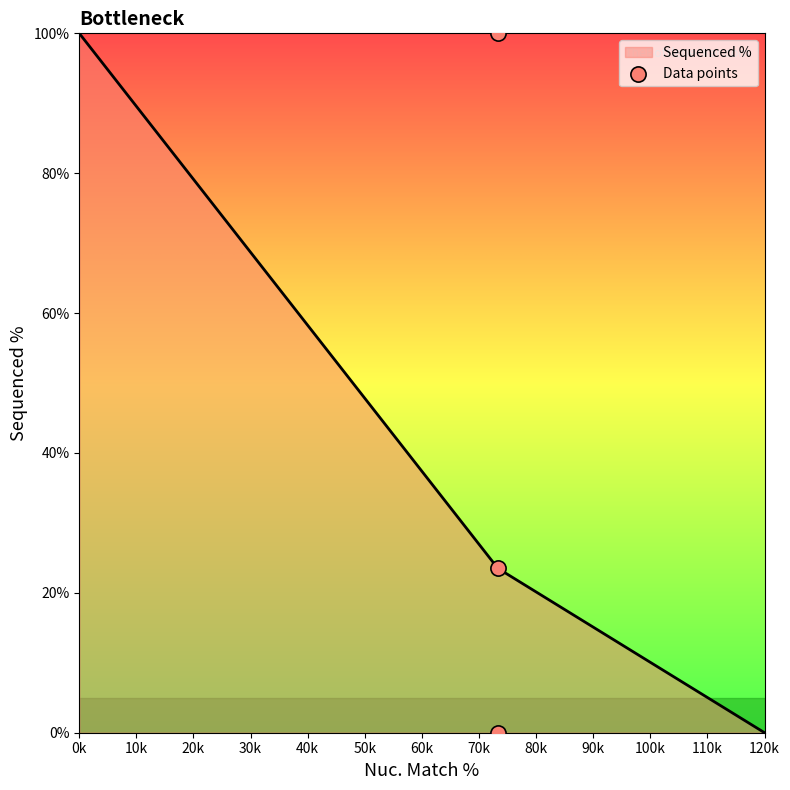

At which label does Sequenced % reach its minimum?

120k